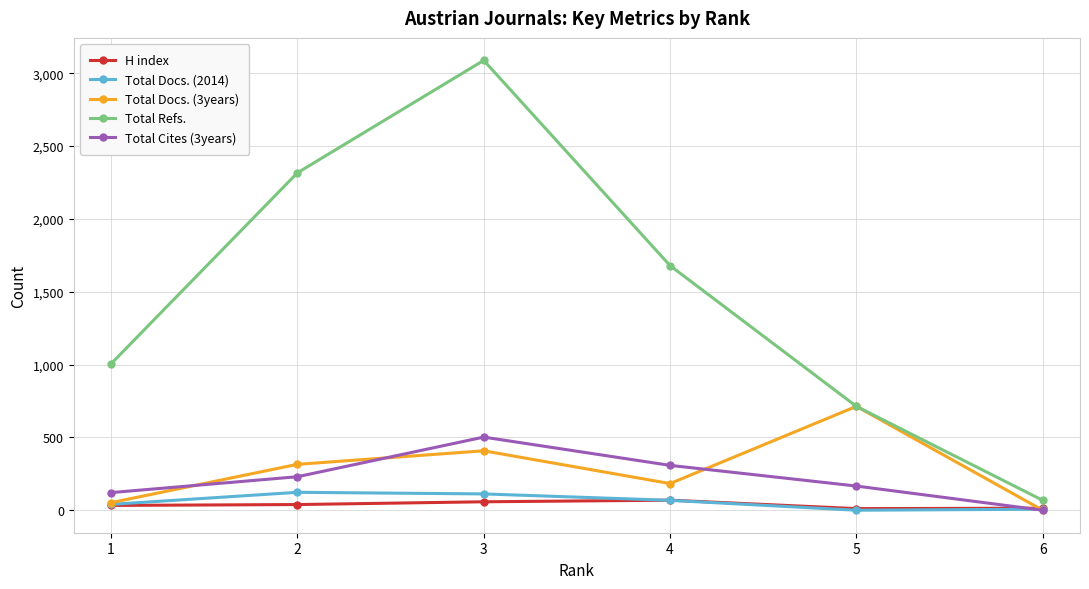

Between 1 and 3, which series saw the biggest shift?

Total Refs.